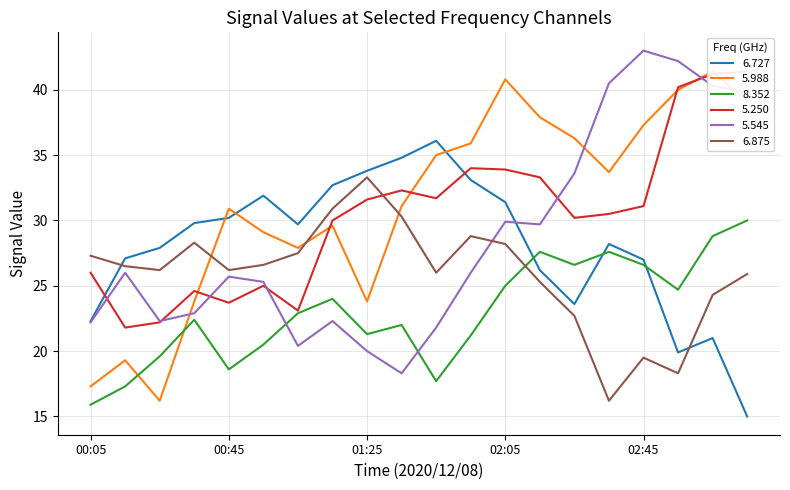

Is this an area chart (filled region under the line)?

No